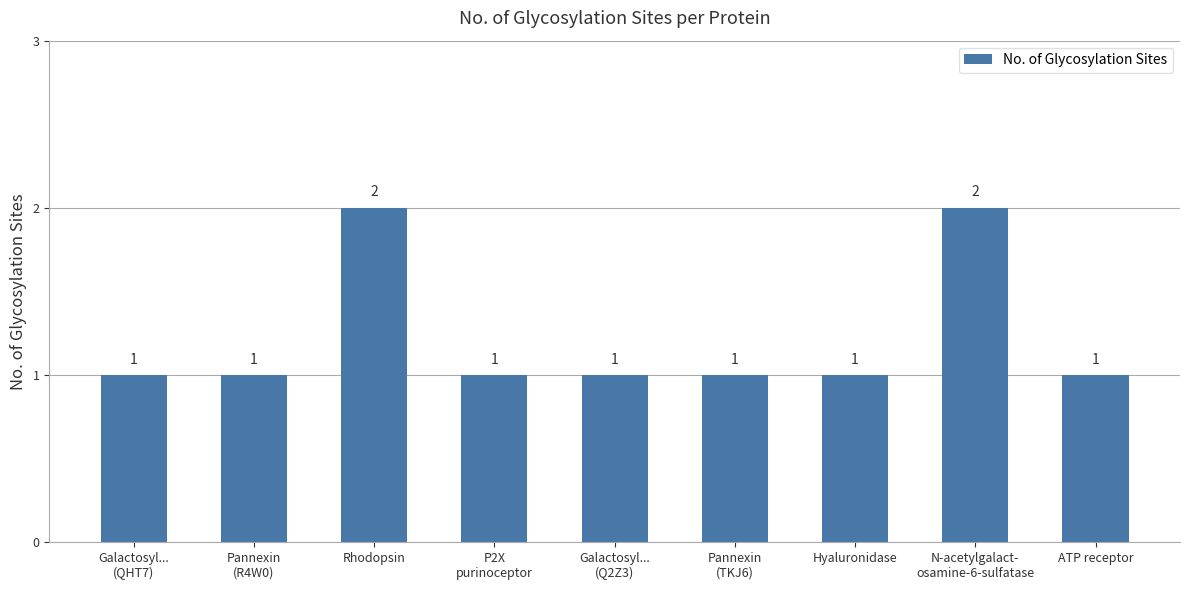

Count the values in the range 1 to 2.

9